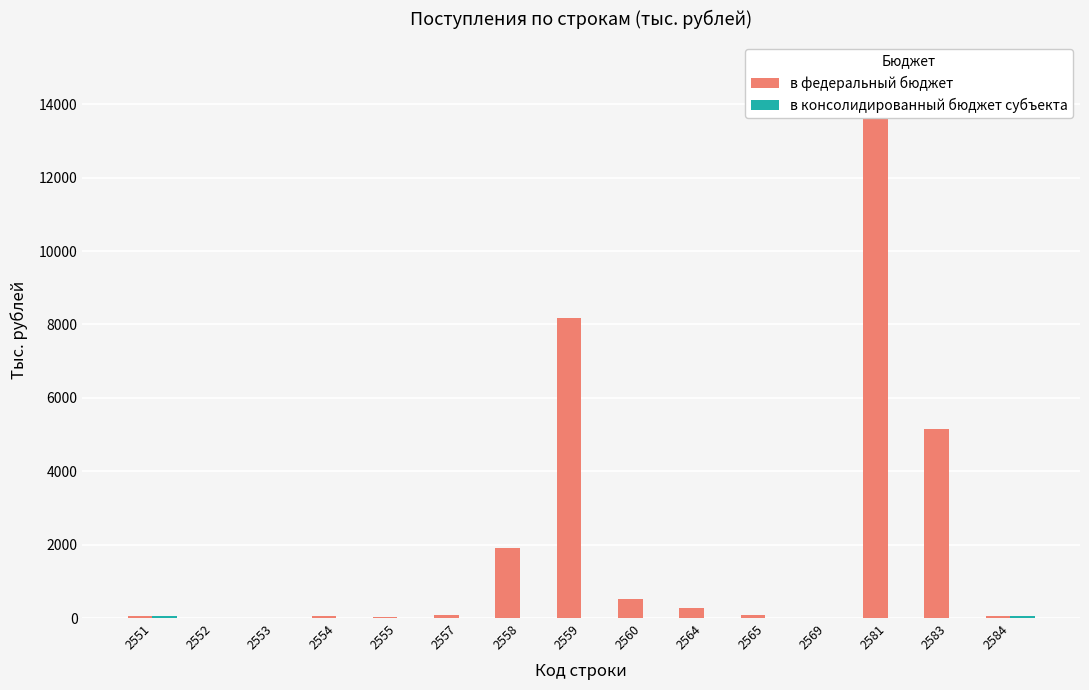

Rank the series at 2584 from highest to lowest value.

в федеральный бюджет, в консолидированный бюджет субъекта